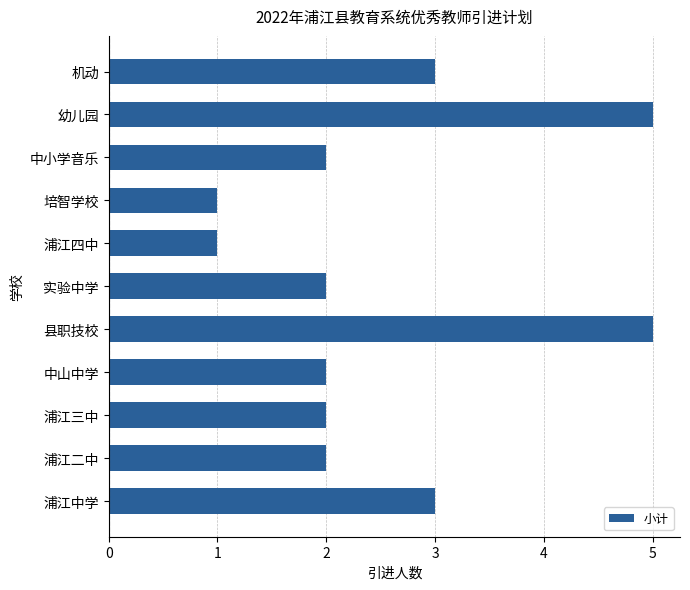

How many distinct data groups are displayed?

1